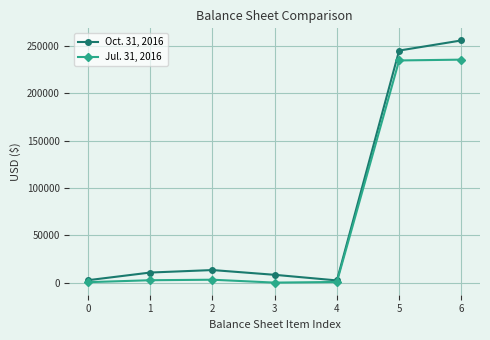

At which label is Oct. 31, 2016 closest to 129218?

2